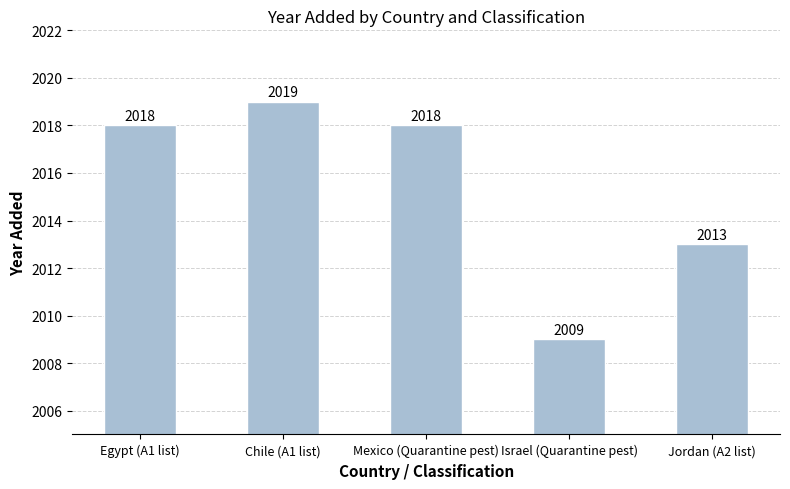

What is the label of the 5th bar from the right?

Egypt (A1 list)